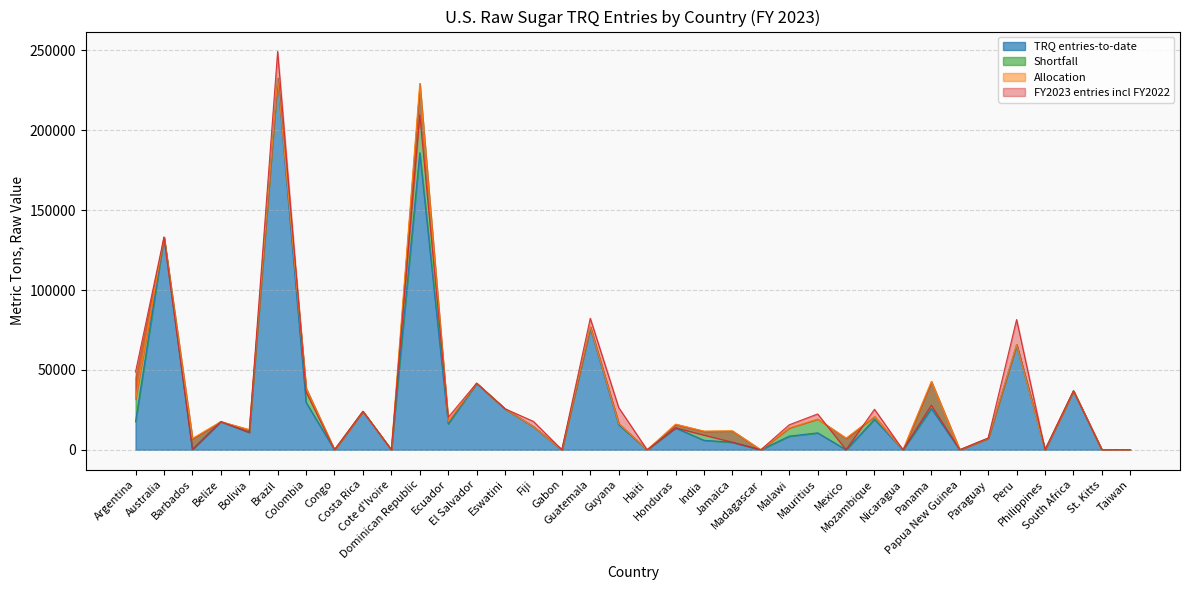

What is the average value of the FY2023 entries incl FY2022 series?

33019